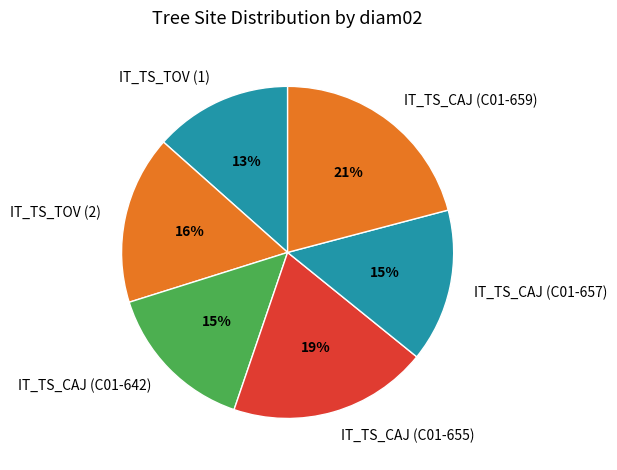

Is the sum of IT_TS_CAJ (C01-657) and IT_TS_TOV (2) greater than half?

No